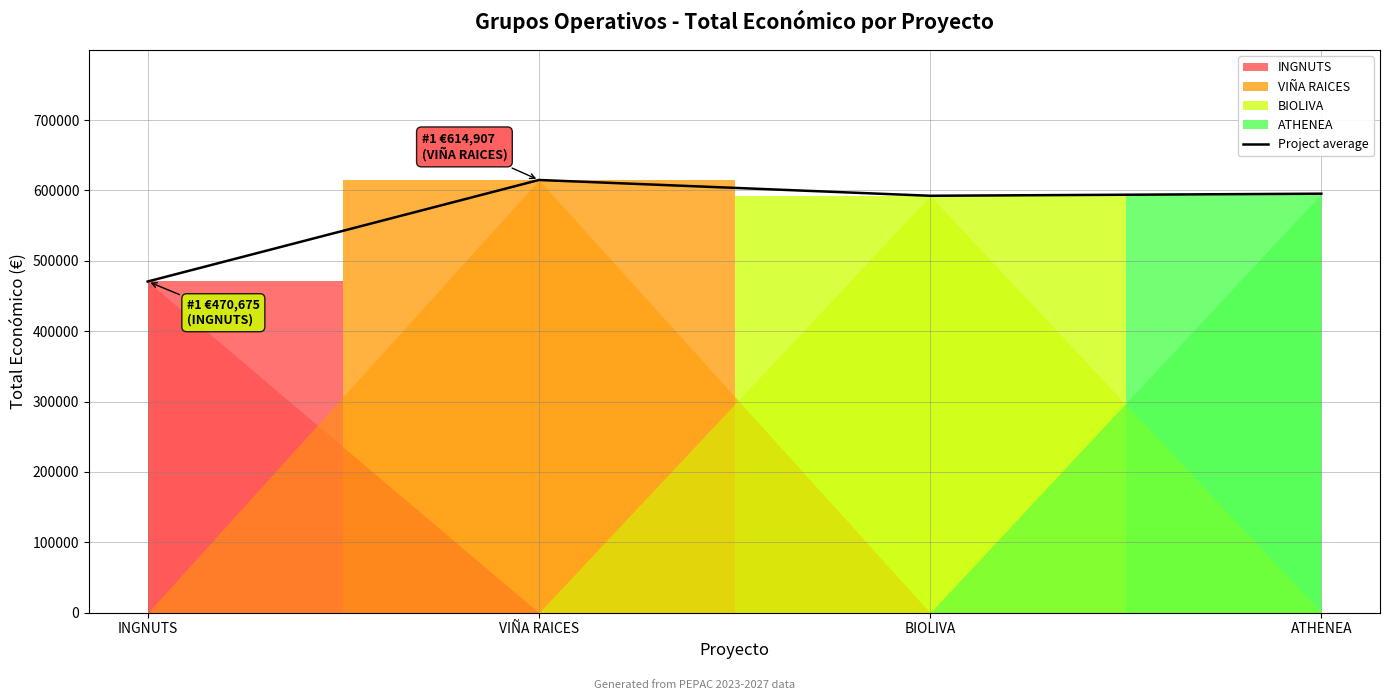

At which label does the data first exceed 595436?

VIÑA RAICES